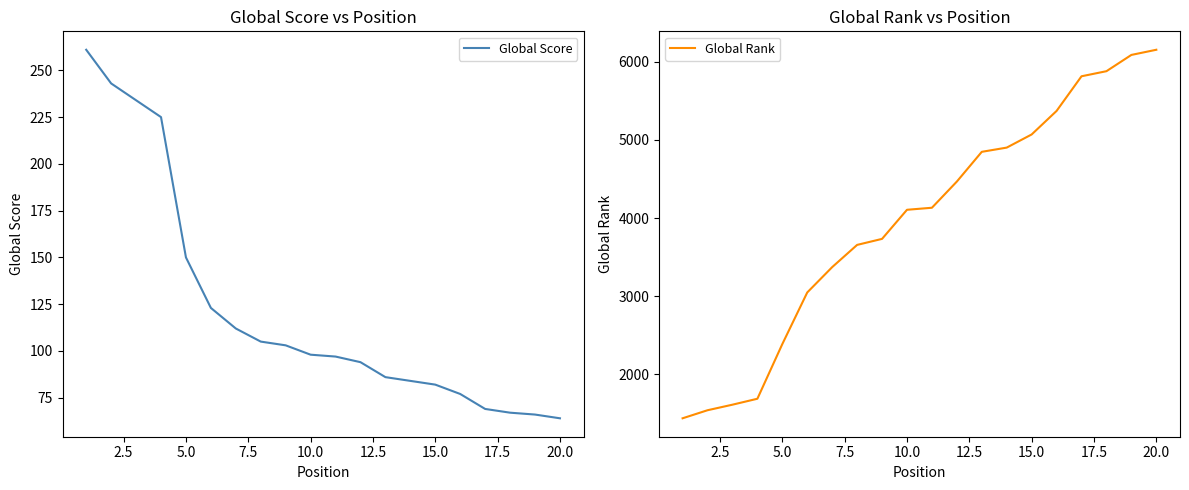

What is the minimum value for Global Score?

64